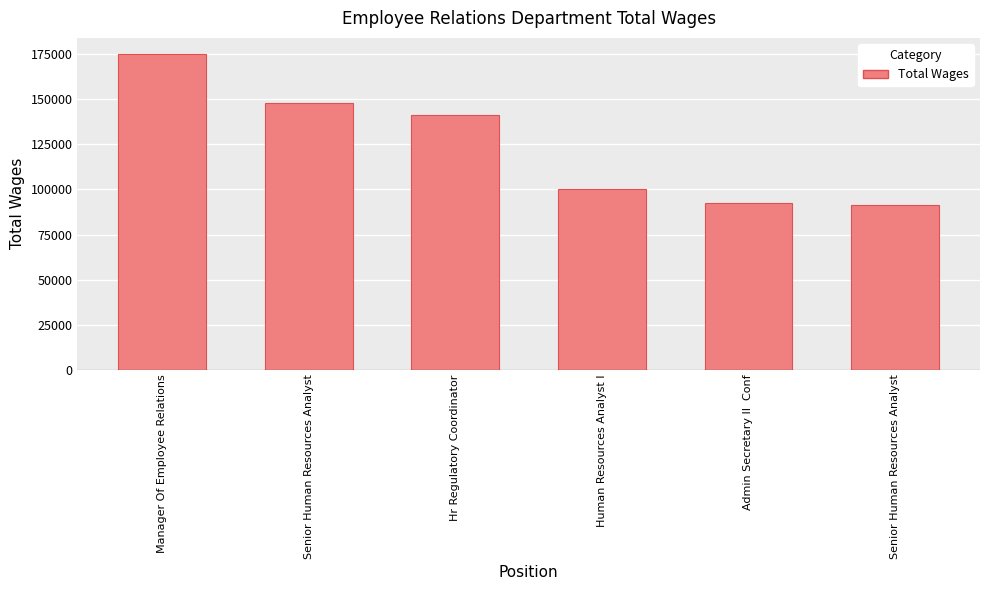

Does the chart contain any negative values?

No